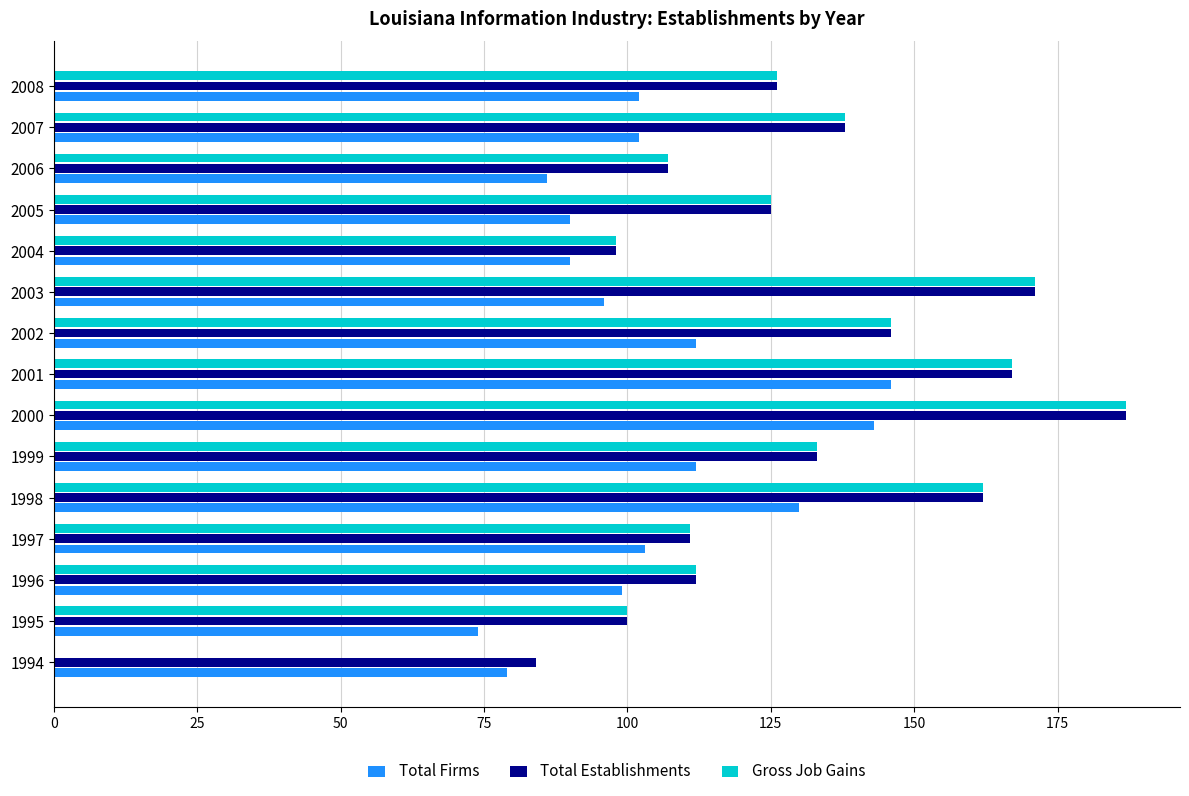

Which label corresponds to the largest value in the chart?

2000